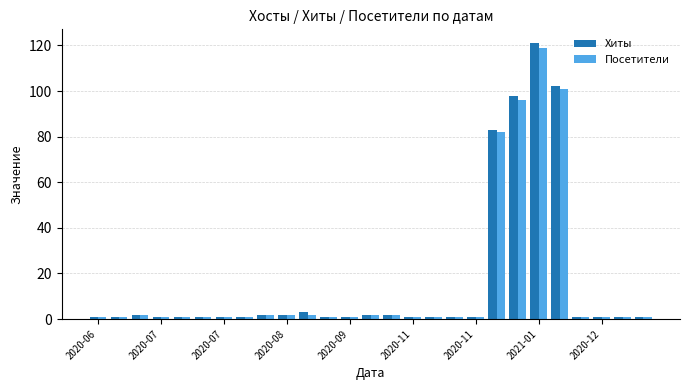

Reading left to right, list all the values displayed in this chart.

Хиты: 1	1	2	1	1	1	1	1	2	2	3	1	1	2	2	1	1	1	1	83	98	121	102	1	1	1	1
Посетители: 1	1	2	1	1	1	1	1	2	2	2	1	1	2	2	1	1	1	1	82	96	119	101	1	1	1	1